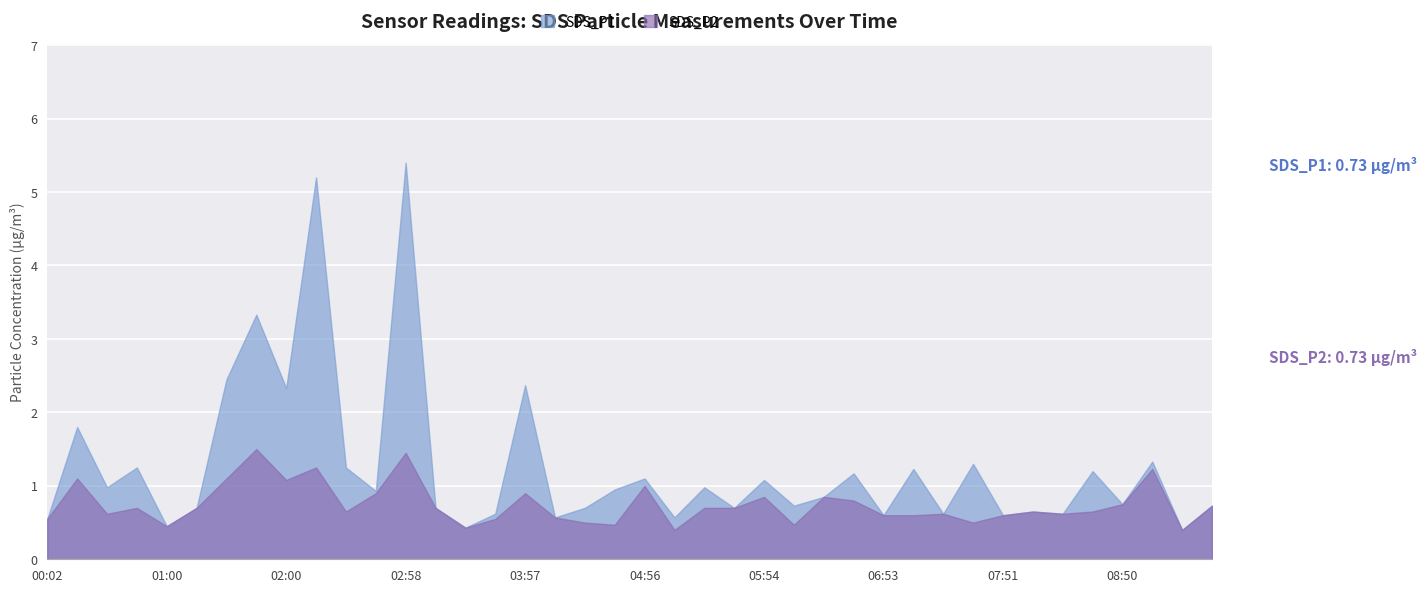

What is the difference between the highest and lowest values at 03:57?

1.5